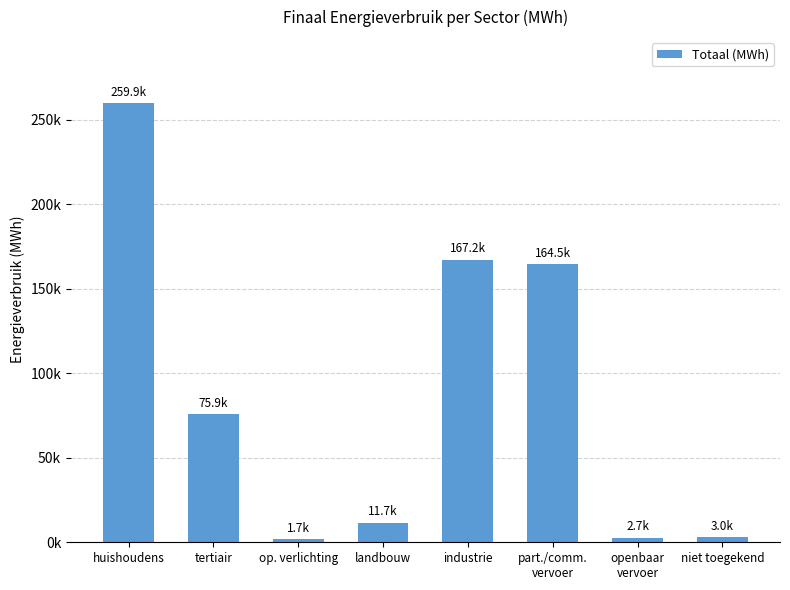

Does the chart contain any negative values?

No